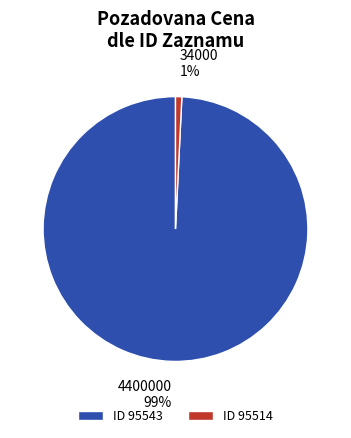

Which slice is the largest?

ID 95543